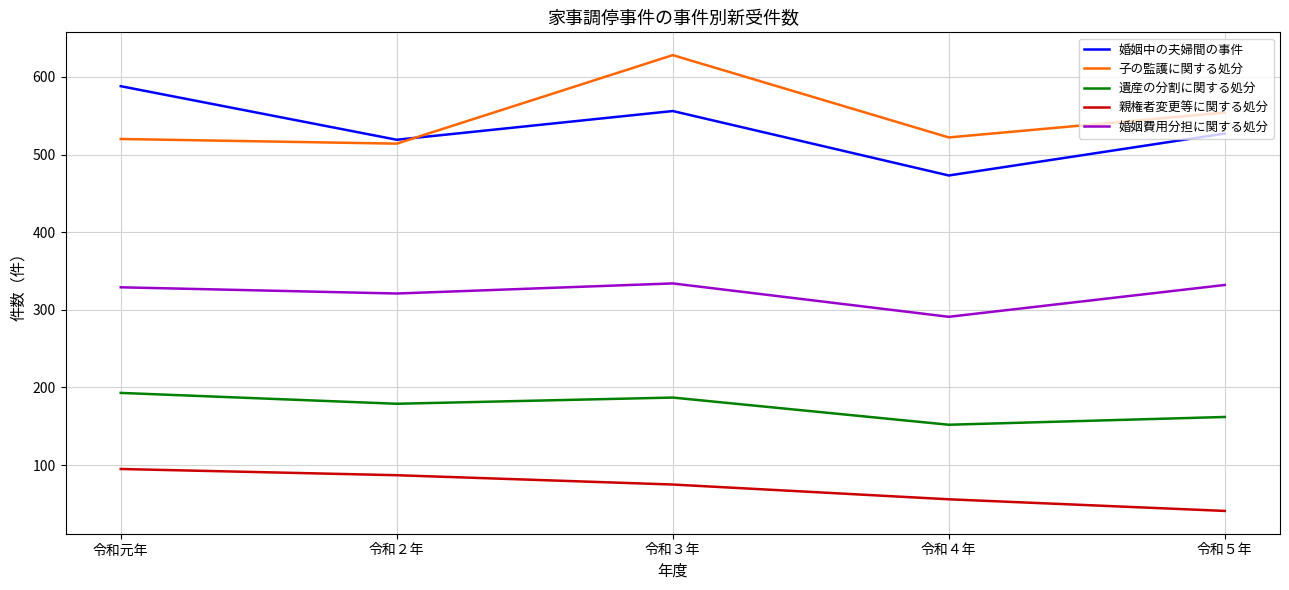

Count the 親権者変更等に関する処分 values in the range 56 to 87.

3